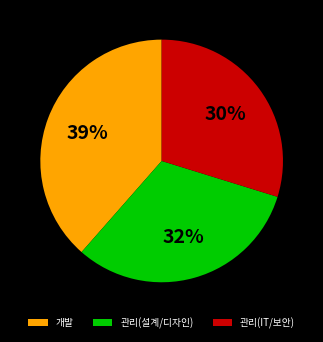

Does any single category account for the majority?

No